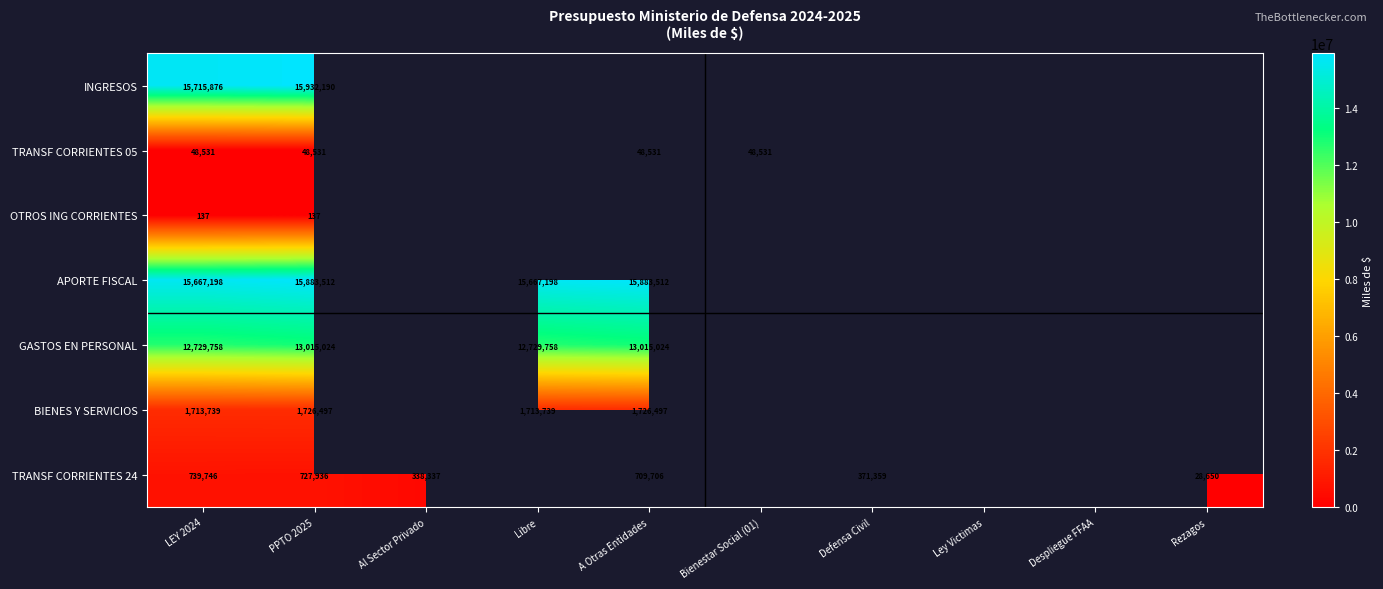

Is it true that BIENES Y SERVICIOS equals 601508 at A Otras Entidades?

False